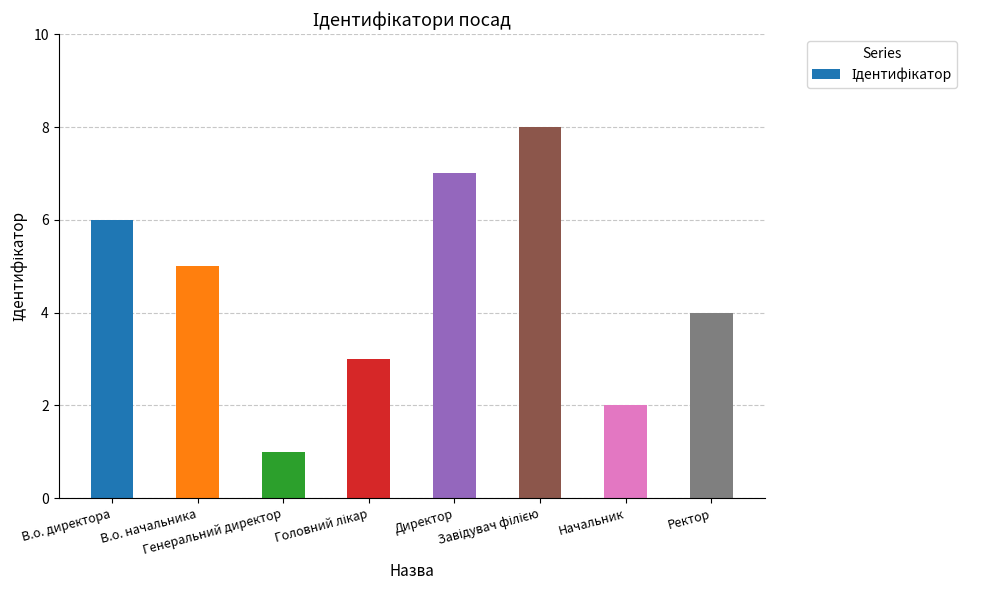

What is the greatest value displayed?

8